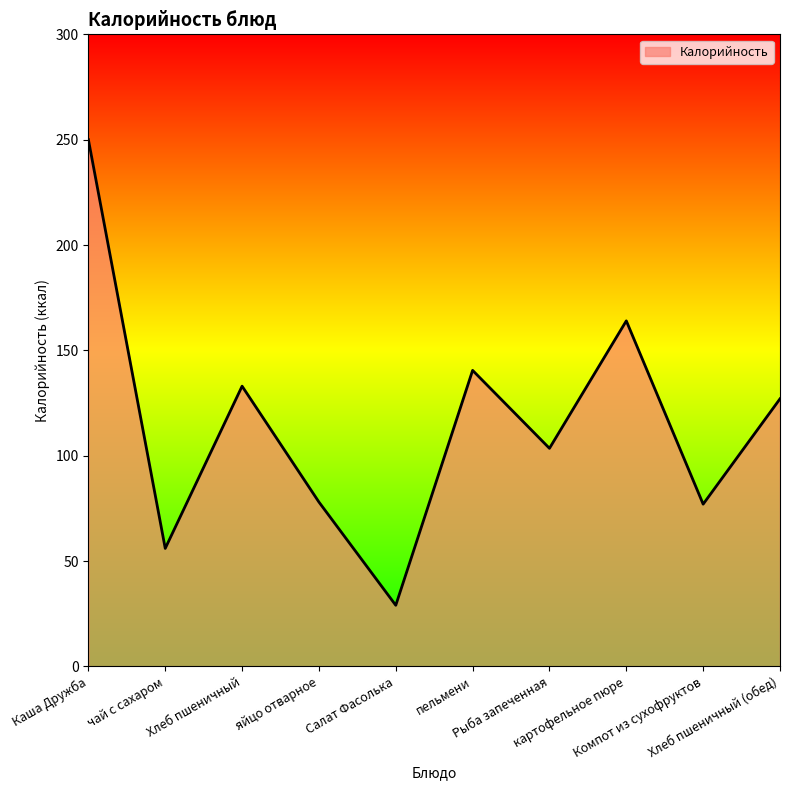

Between Каша Дружба and Рыба запеченная, which is larger?

Каша Дружба